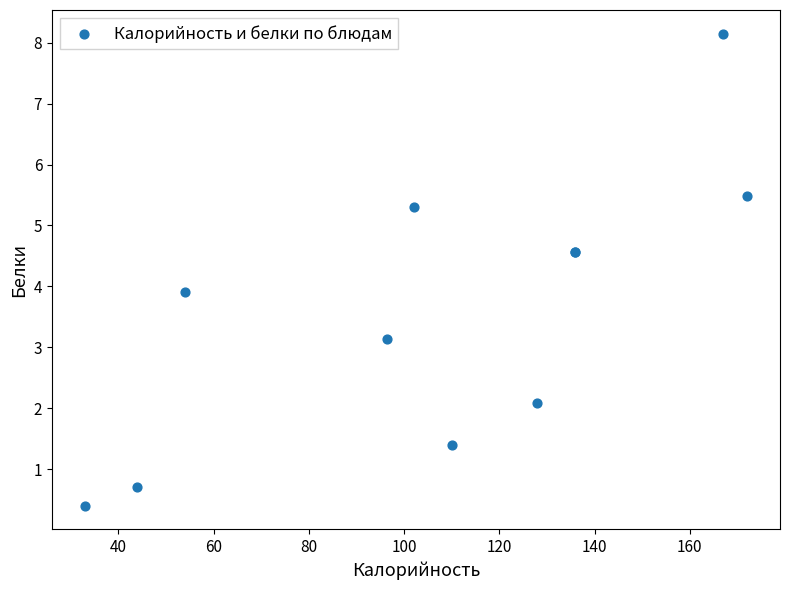

What Y value in the scatter plot is closest to 4?

3.9